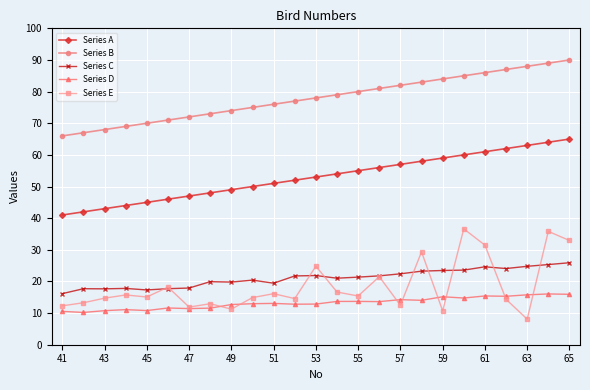

Rank the series by their maximum value, from lowest to highest.

Series D, Series C, Series E, Series A, Series B